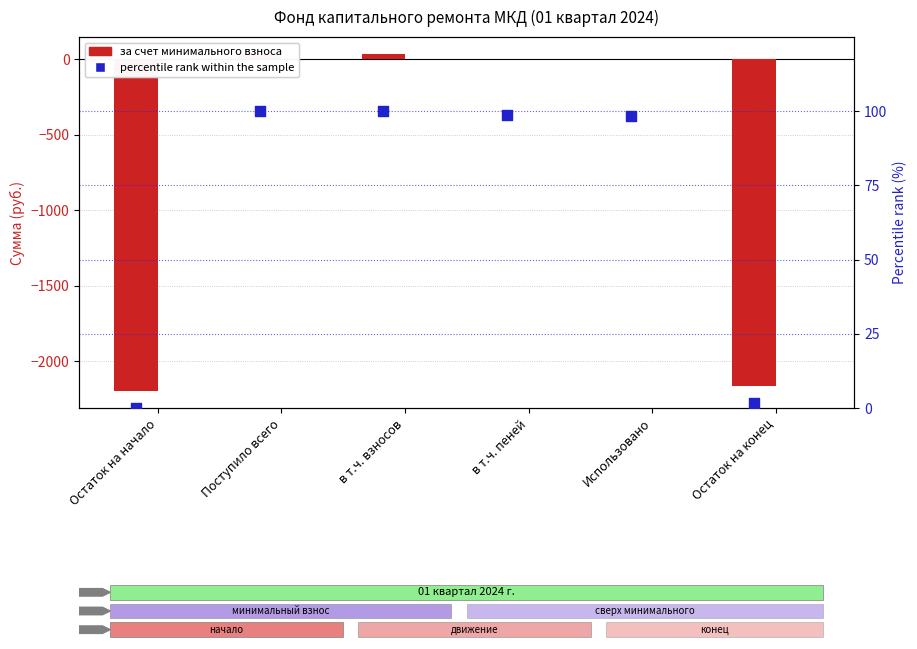

Which series contains the highest Y value?

percentile rank within the sample